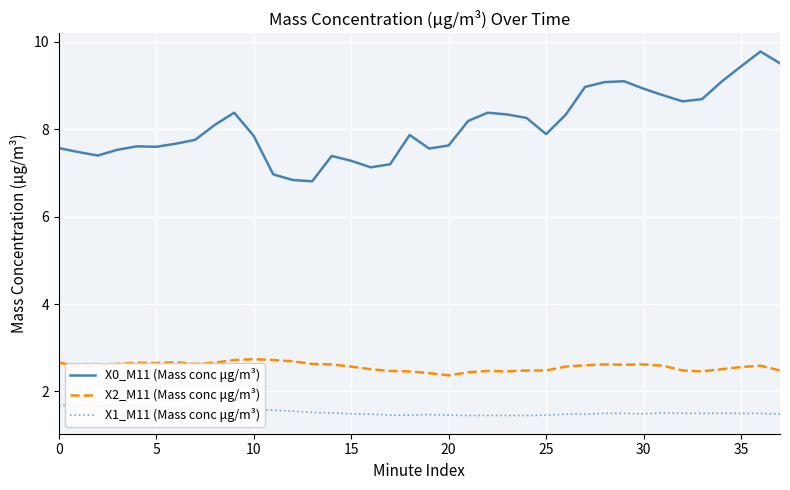

Reading right to left, extract all data points from this chart.

X0_M11 (Mass conc μg/m³): 9.5	9.8	9.4	9.1	8.7	8.6	8.8	8.9	9.1	9.1	9.0	8.3	7.9	8.3	8.3	8.4	8.2	7.6	7.6	7.9	7.2	7.1	7.3	7.4	6.8	6.8	7.0	7.8	8.4	8.1	7.8	7.7	7.6	7.6	7.5	7.4	7.5	7.6
X2_M11 (Mass conc μg/m³): 2.5	2.6	2.6	2.5	2.5	2.5	2.6	2.6	2.6	2.6	2.6	2.6	2.5	2.5	2.5	2.5	2.4	2.4	2.4	2.5	2.5	2.5	2.6	2.6	2.6	2.7	2.7	2.7	2.7	2.7	2.6	2.7	2.6	2.7	2.6	2.6	2.6	2.7
X1_M11 (Mass conc μg/m³): 1.5	1.5	1.5	1.5	1.5	1.5	1.5	1.5	1.5	1.5	1.5	1.5	1.5	1.4	1.4	1.4	1.4	1.5	1.5	1.5	1.5	1.5	1.5	1.5	1.5	1.6	1.6	1.6	1.6	1.6	1.6	1.6	1.6	1.7	1.7	1.7	1.7	1.7